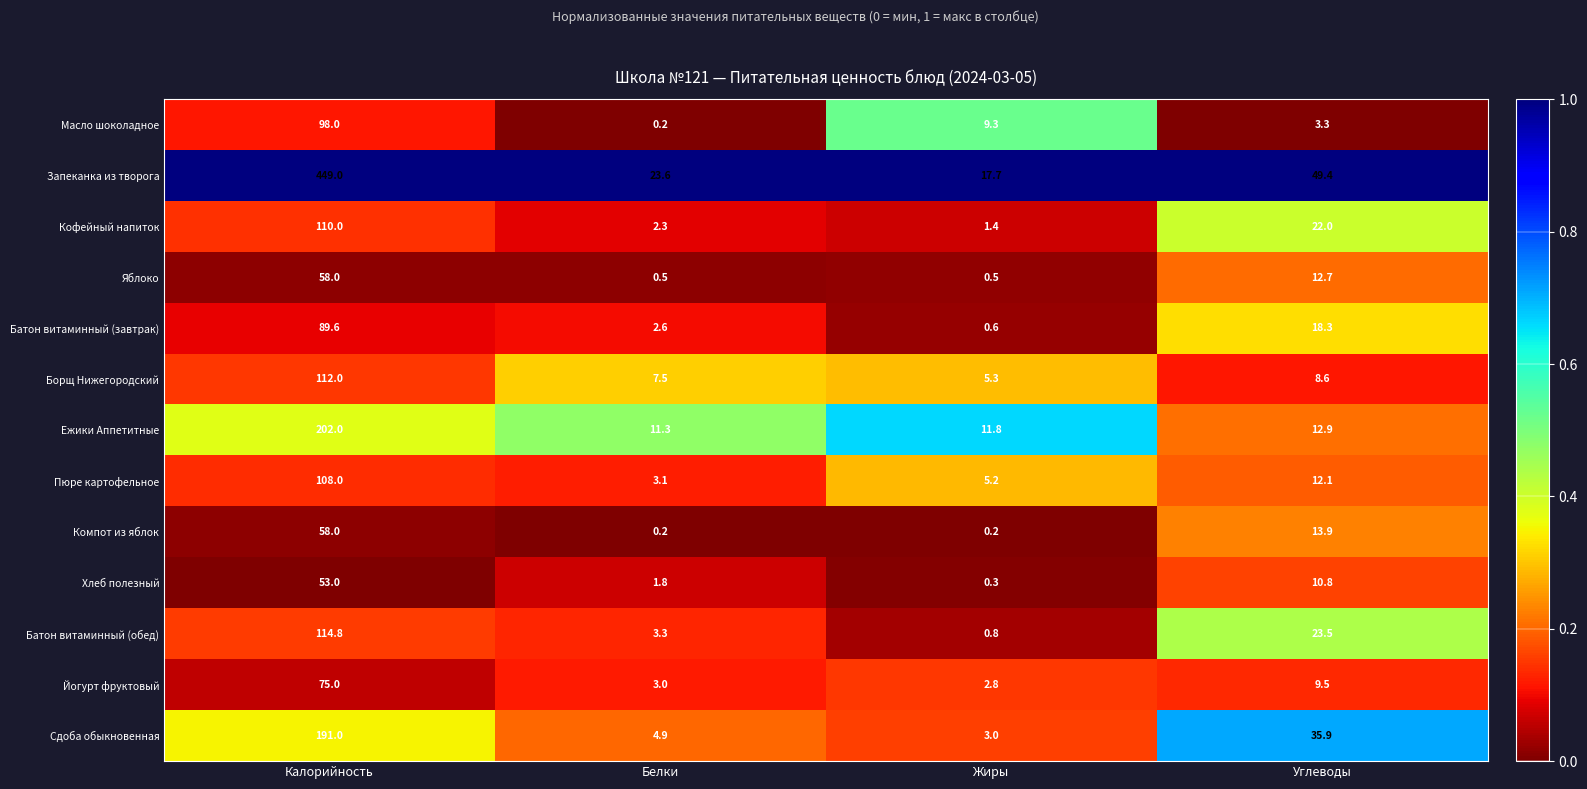

At Углеводы, list the series in order from smallest to largest.

Масло шоколадное, Борщ Нижегородский, Йогурт фруктовый, Хлеб полезный, Пюре картофельное, Яблоко, Ежики Аппетитные, Компот из яблок, Батон витаминный (завтрак), Кофейный напиток, Батон витаминный (обед), Сдоба обыкновенная, Запеканка из творога